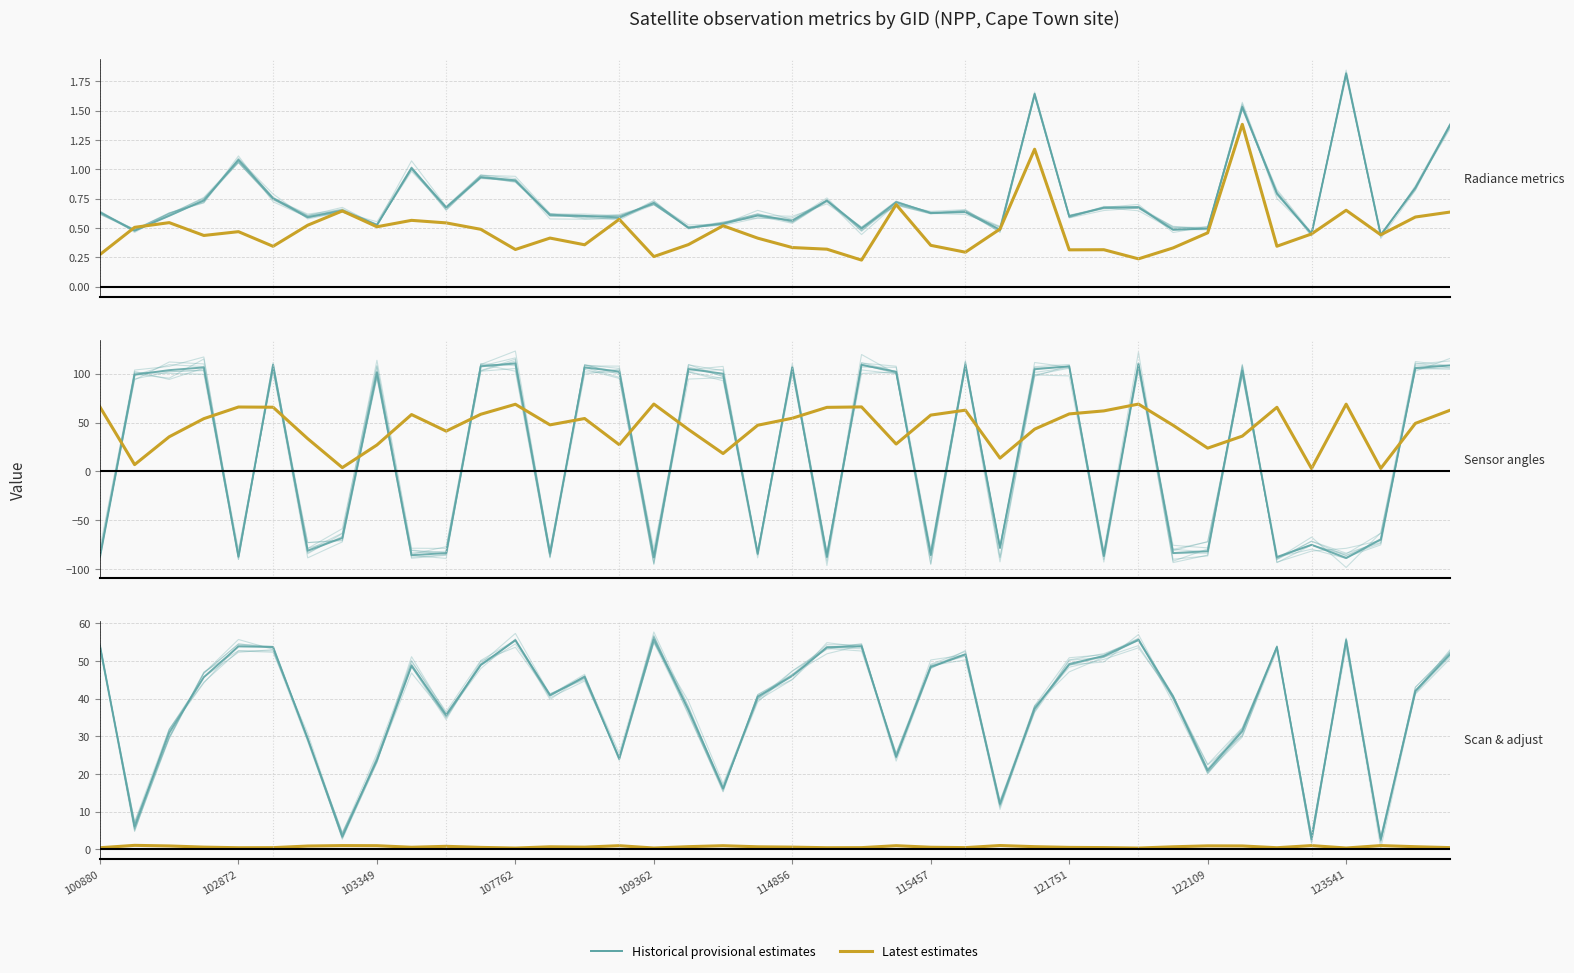

How many data points in scan_angle are less than 45?

20